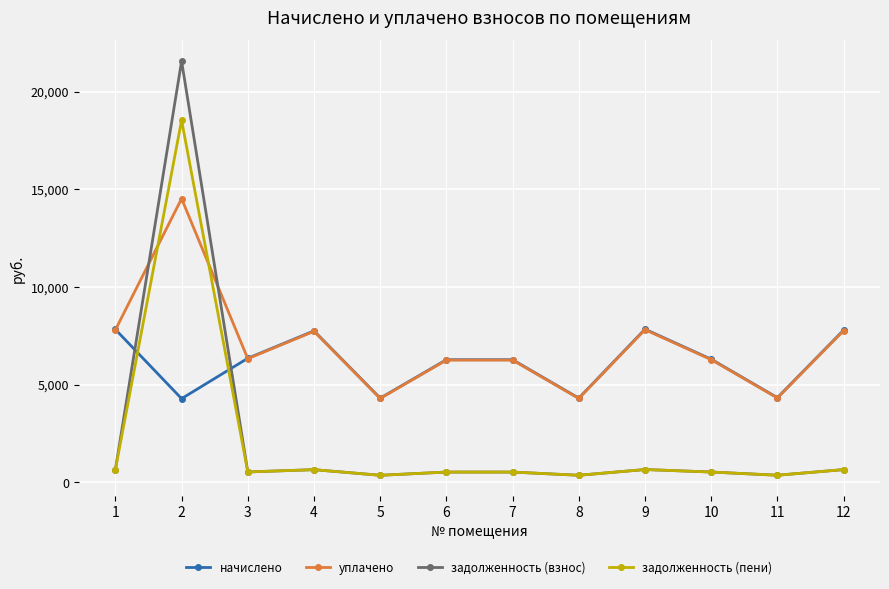

What is the value of the задолженность (взнос) point at the 4th from the left?

646.4